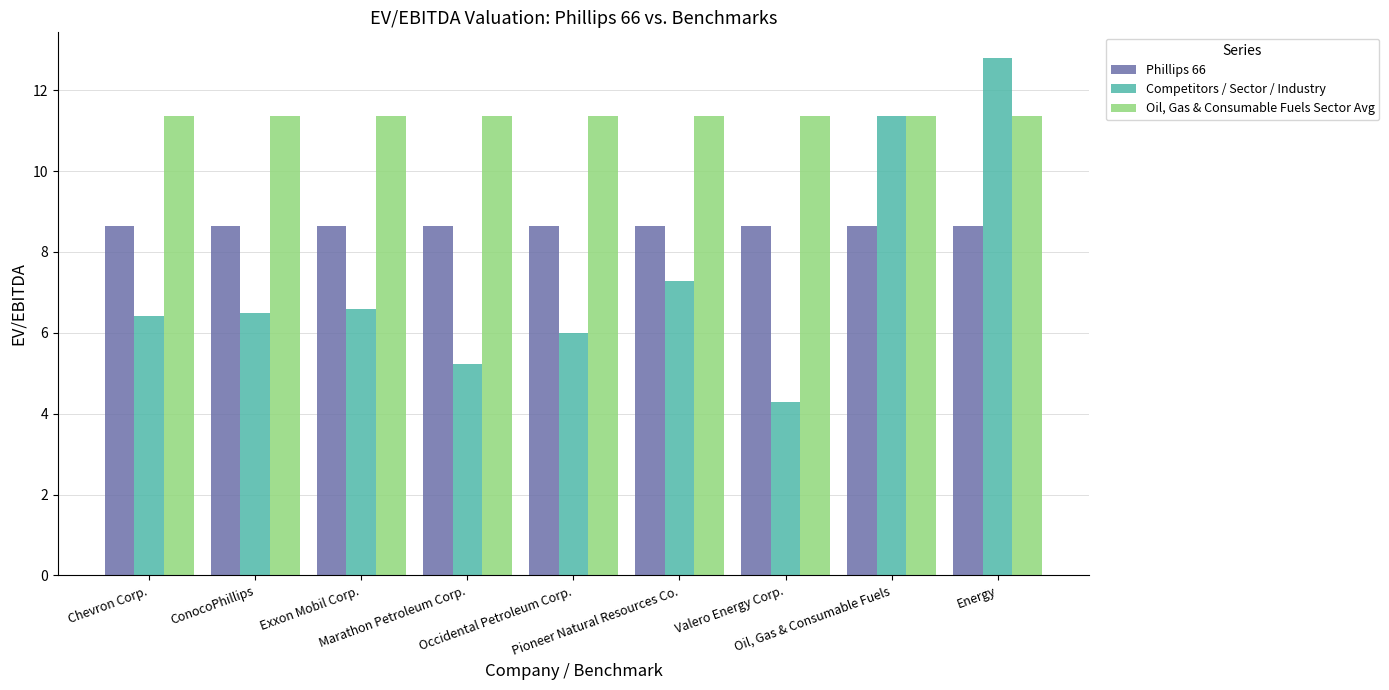

What are all the series names shown in the legend?

Phillips 66, Competitors / Sector / Industry, Oil, Gas & Consumable Fuels Sector Avg